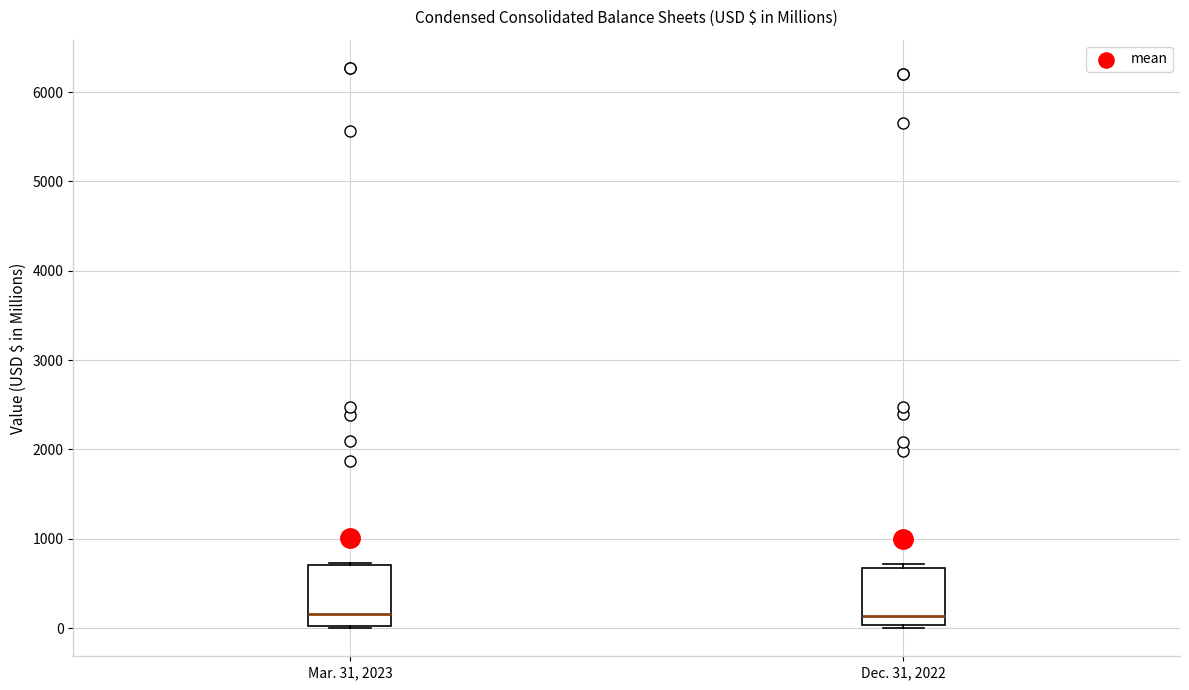

Reading left to right, transcribe this box plot: for each box, give where its median line is, the range the box spans, and where its two whiskers end, as read against the y-axis. The values are not printed on the chart, so give them approximately, as read against the axis.

Mar. 31, 2023: median 200, box 0 to 700, whiskers 0 to 700
Dec. 31, 2022: median 100, box 0 to 700, whiskers 0 (just below the box's lower edge) to 700 (just above the box's upper edge)